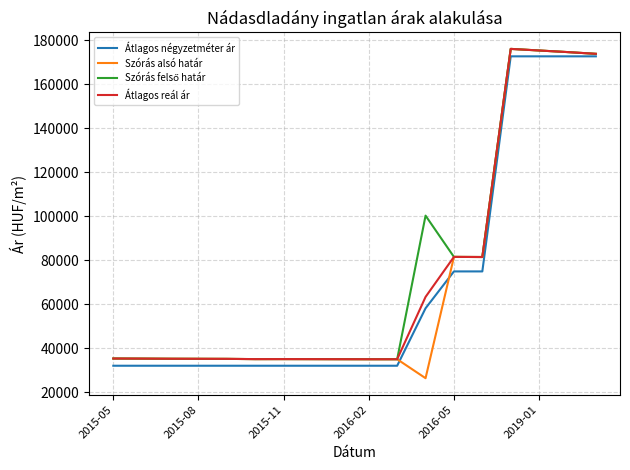

Which series has the largest range (max minus min)?

Szórás alsó határ